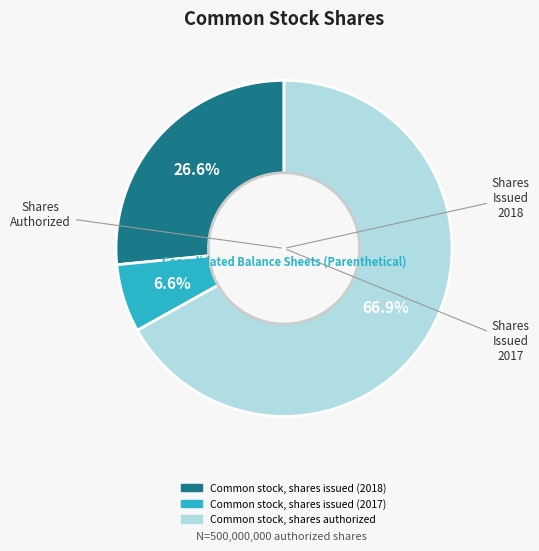

What is the total percentage of Common stock, shares issued (2017) and Common stock, shares authorized?

73.4%